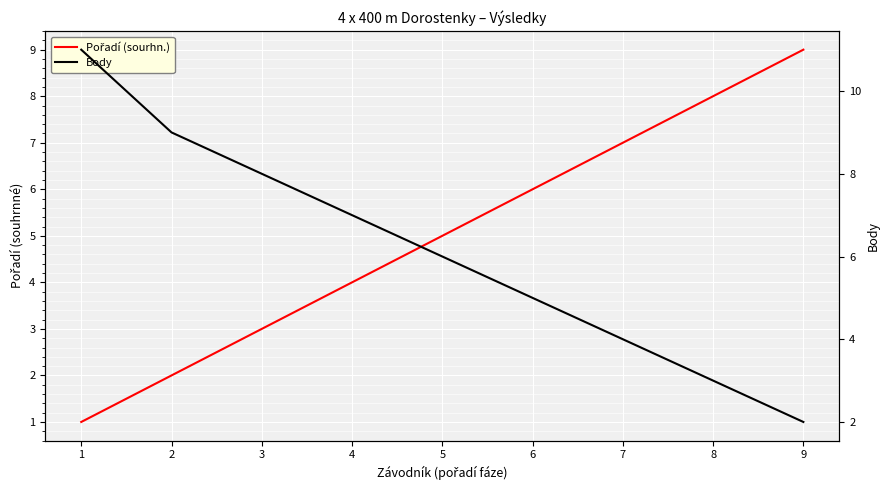

What is the value of the Body point at the 8th from the left?

3